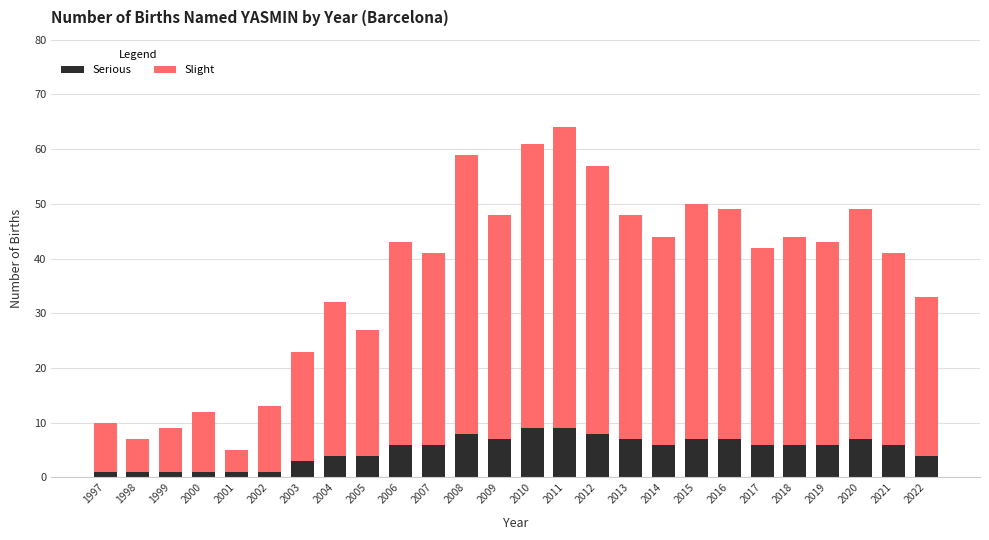

What is the average value of the Serious series?

5